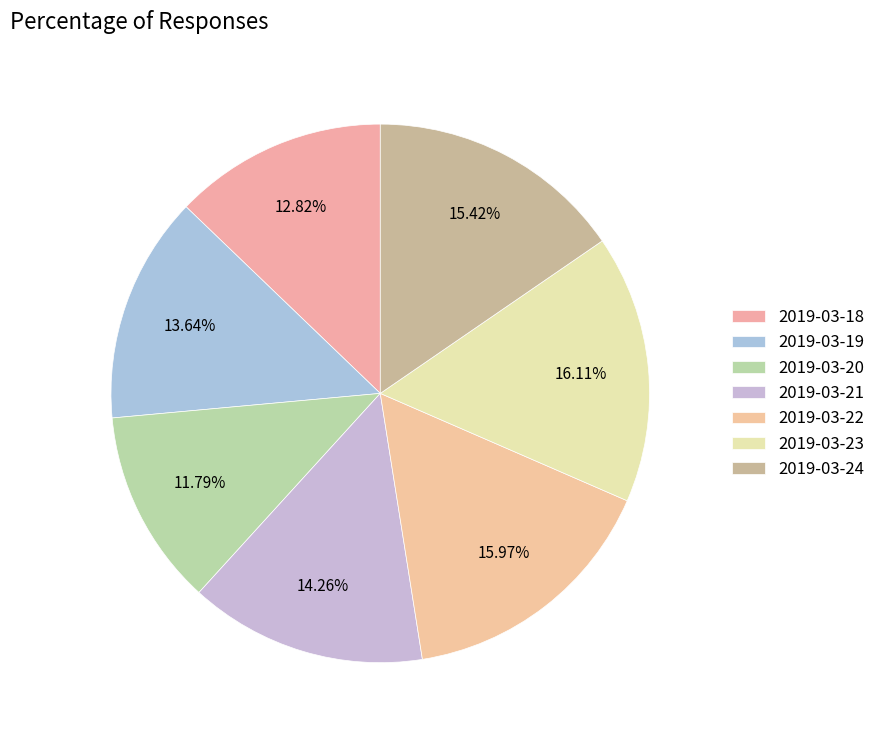

Rank the categories by value from highest to lowest.

2019-03-23, 2019-03-22, 2019-03-24, 2019-03-21, 2019-03-19, 2019-03-18, 2019-03-20